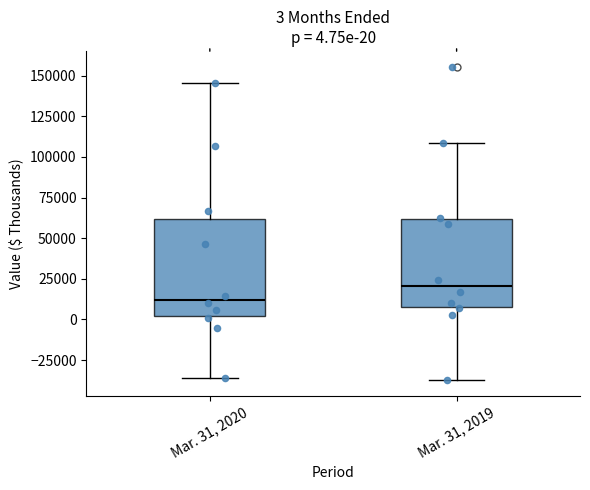

Which box has the lowest median line?

Mar. 31, 2020